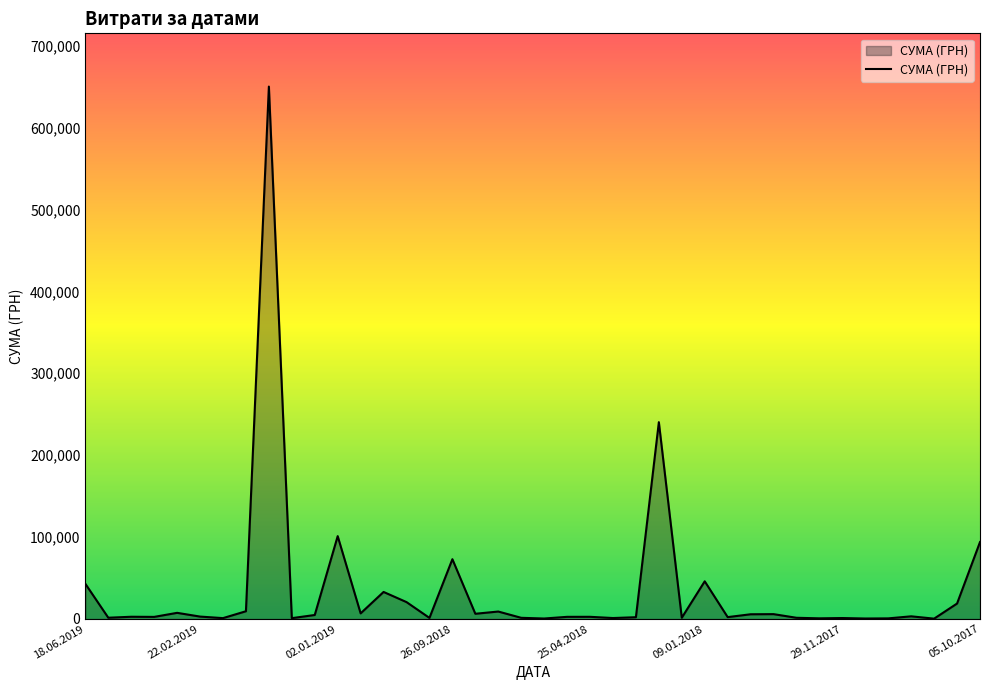

What is the label of the 4th point from the left?

25.04.2019